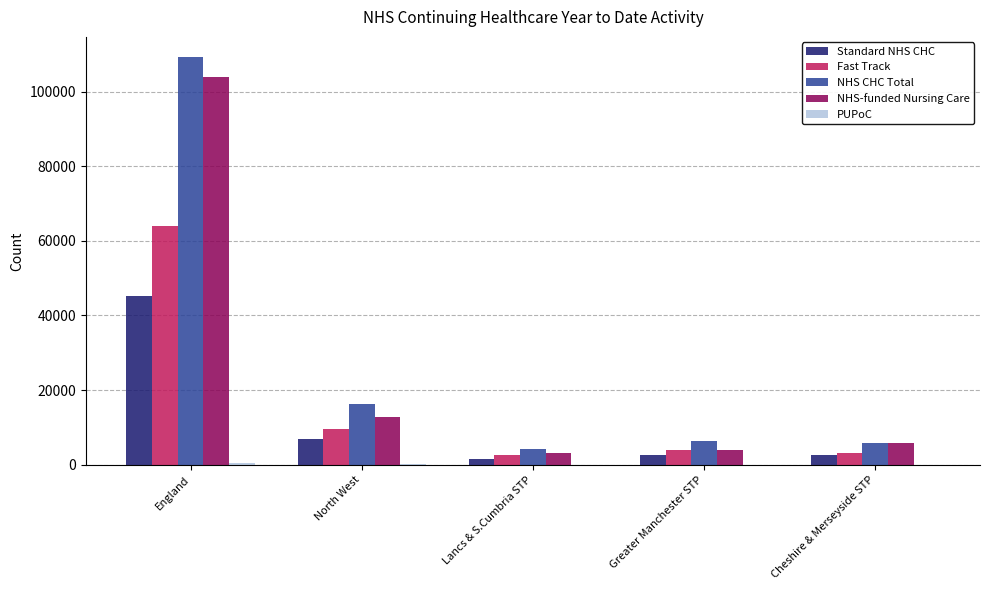

What is the difference between the Fast Track values at Greater Manchester STP and England?

59964